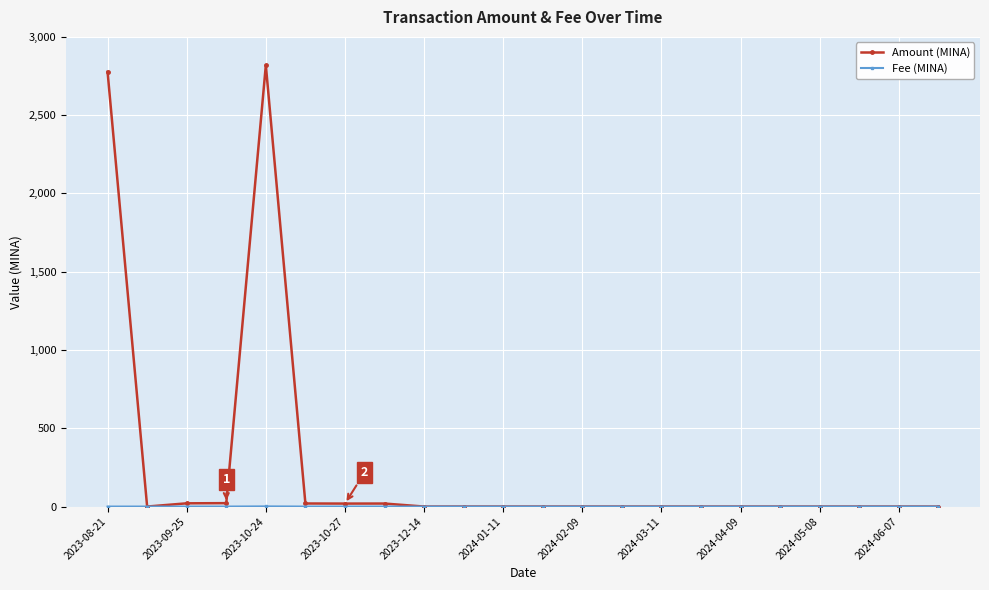

Which series has the largest total across all categories?

Amount (MINA)